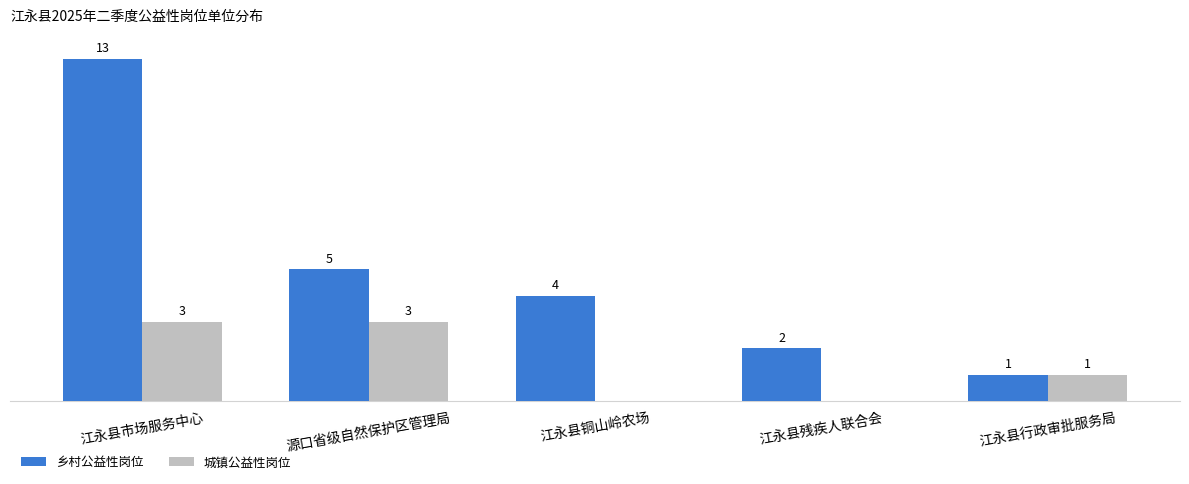

At which label does 城镇公益性岗位 first exceed 1?

江永县市场服务中心